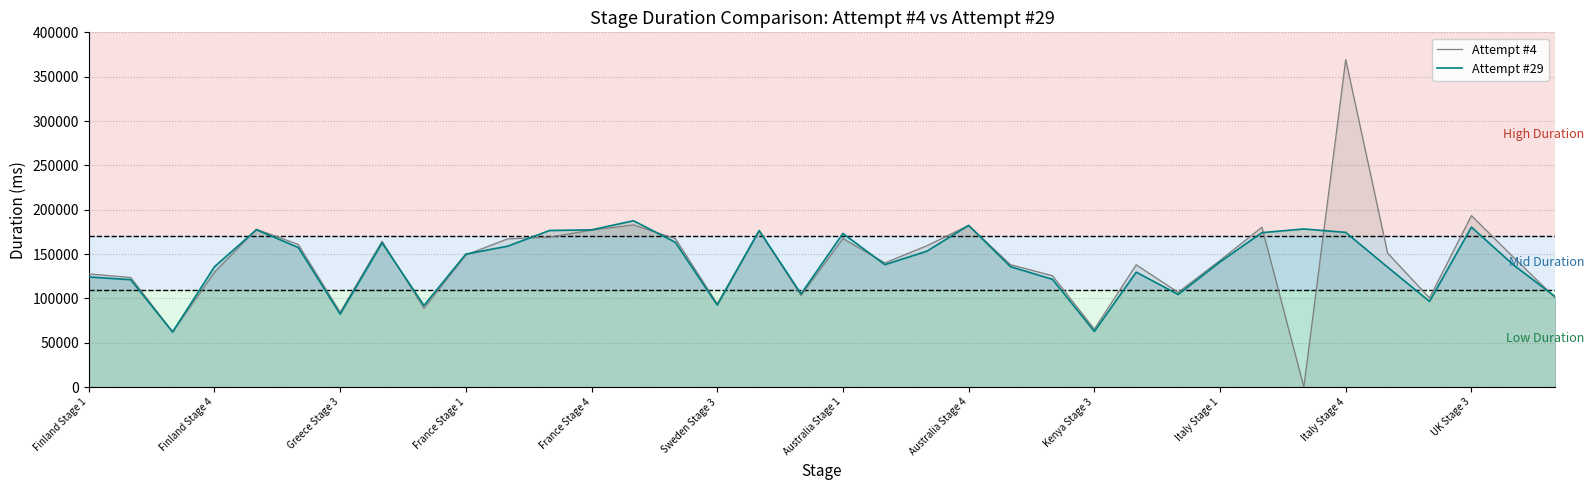

Is it true that Attempt #29 equals 199528 at 20?

False